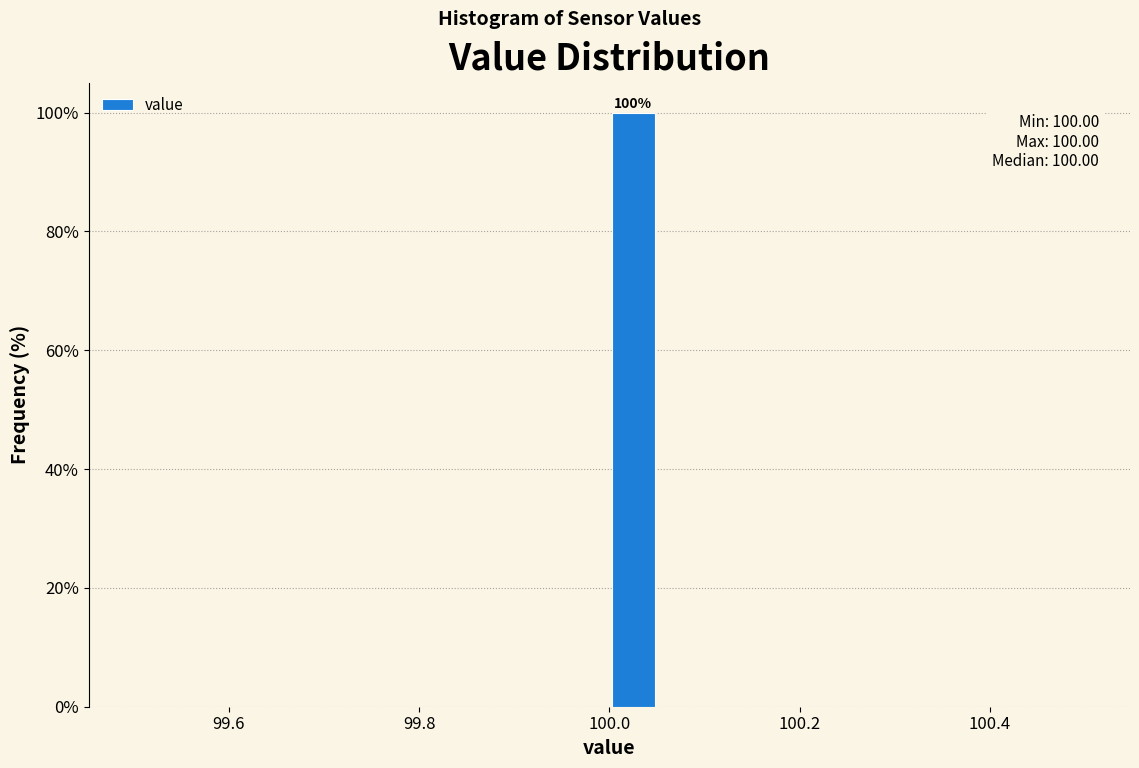

Around what value on the x-axis is the tallest bar? Give the approximate position of its centre, as read against the axis.

100.02